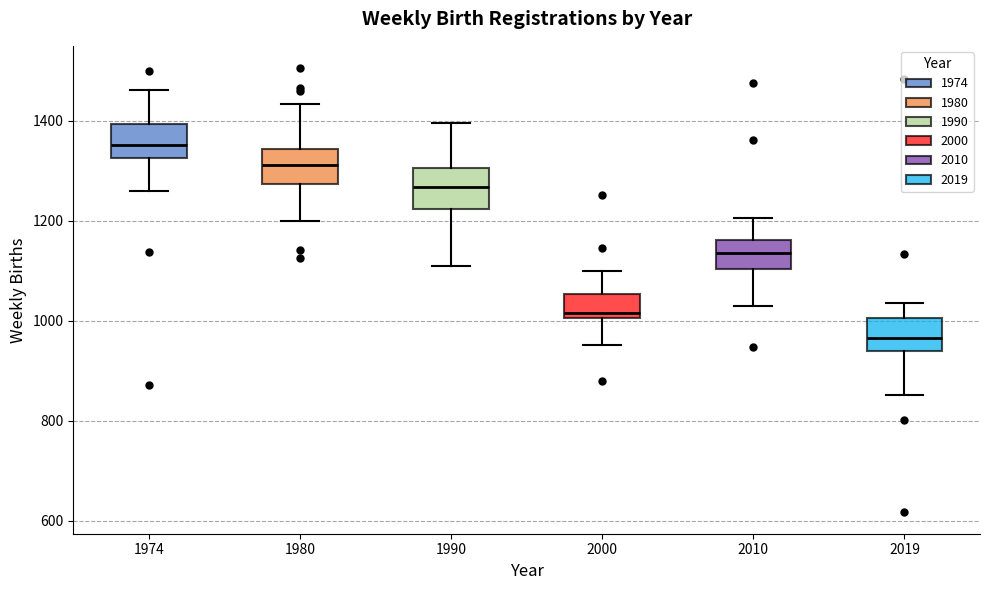

Reading left to right, read every box against the y-axis: the position of its median line, the range the box covers, and the ends of its whiskers. The values are not printed on the chart, so give them approximately, as read against the axis.

1974: median 1360, box 1320 to 1400, whiskers 1260 to 1460
1980: median 1320, box 1280 to 1340, whiskers 1200 to 1440
1990: median 1260, box 1220 to 1300, whiskers 1120 to 1400
2000: median 1020, box 1000 to 1060, whiskers 960 to 1100
2010: median 1140, box 1100 to 1160, whiskers 1040 to 1200
2019: median 960, box 940 to 1000, whiskers 860 to 1040